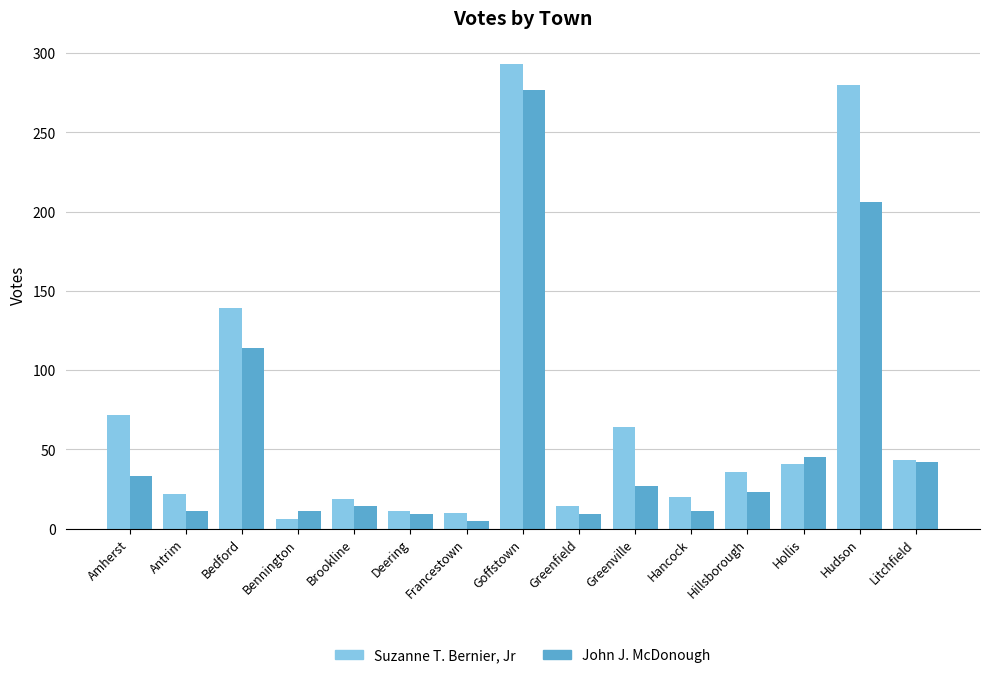

What position from the left is Litchfield?

15